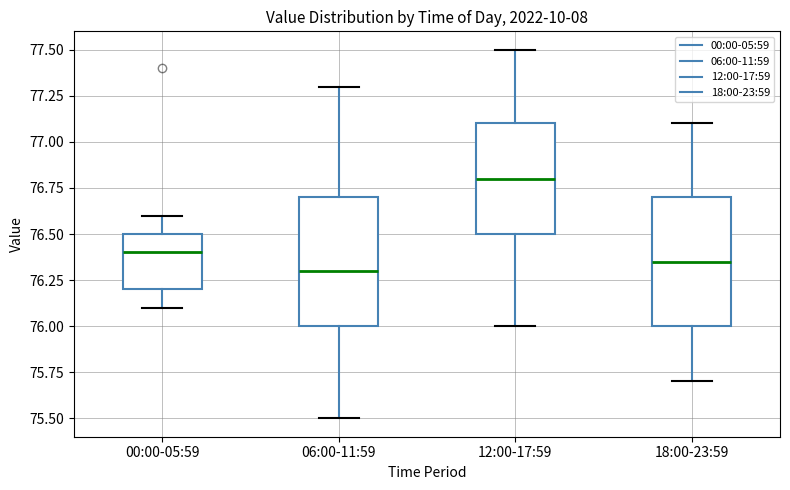

Reading left to right, transcribe this box plot: for each box, give where its median line is, the range the box spans, and where its two whiskers end, as read against the y-axis. The values are not printed on the chart, so give them approximately, as read against the axis.

00:00-05:59: median 76.40, box 76.20 to 76.50, whiskers 76.10 to 76.60
06:00-11:59: median 76.30, box 76.00 to 76.70, whiskers 75.50 to 77.30
12:00-17:59: median 76.80, box 76.50 to 77.10, whiskers 76.00 to 77.50
18:00-23:59: median 76.35, box 76.00 to 76.70, whiskers 75.70 to 77.10